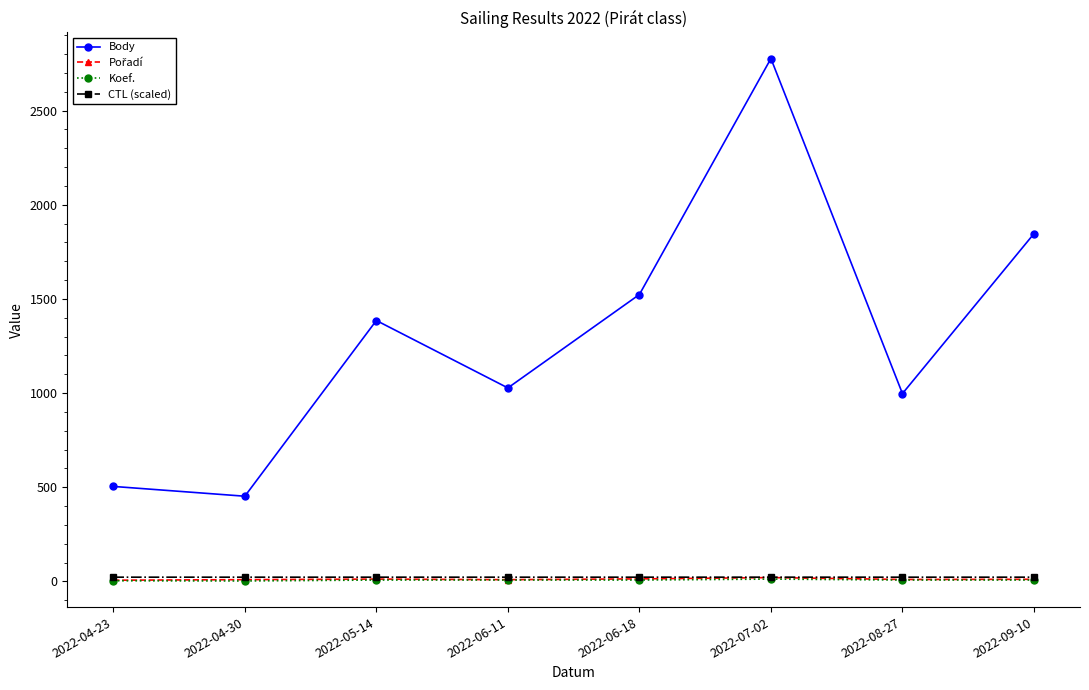

True or false: Body and CTL (scaled) cross at least once.

False